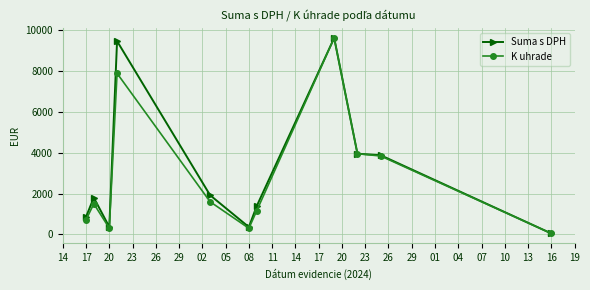

What is the value of the Suma s DPH point at the 1st from the left?

861.0